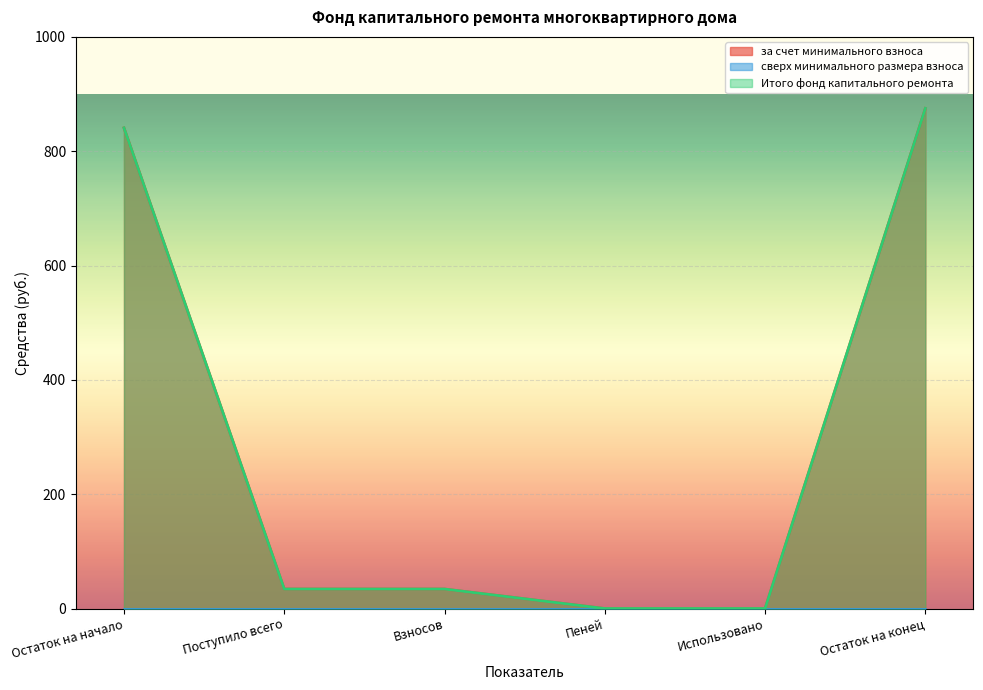

True or false: за счет минимального взноса and Итого фонд капитального ремонта cross at least once.

False